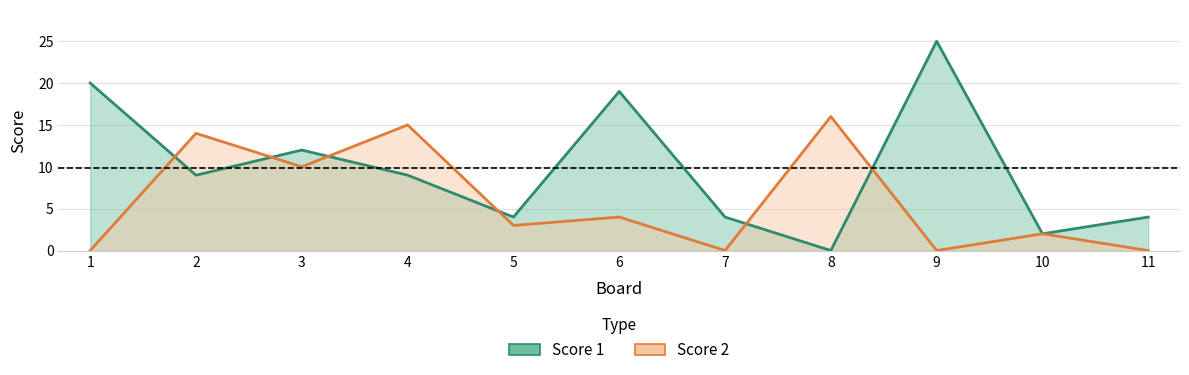

Where does the Score 1 series first go above 9?

1